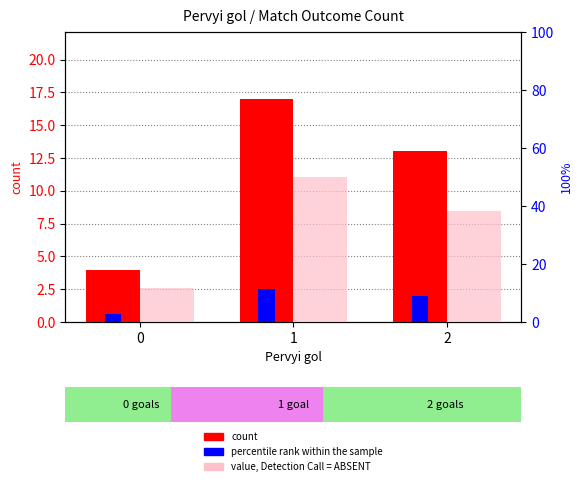

How many bars are there in each group?

3